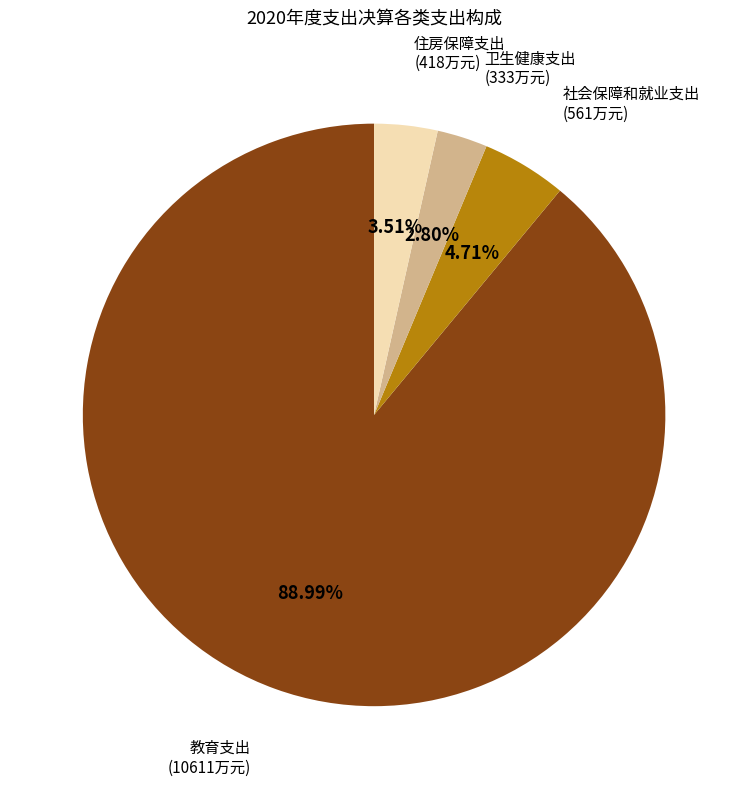

To the nearest percent, what is the difference between the 卫生健康支出 and 住房保障支出 slice percentages?

1%